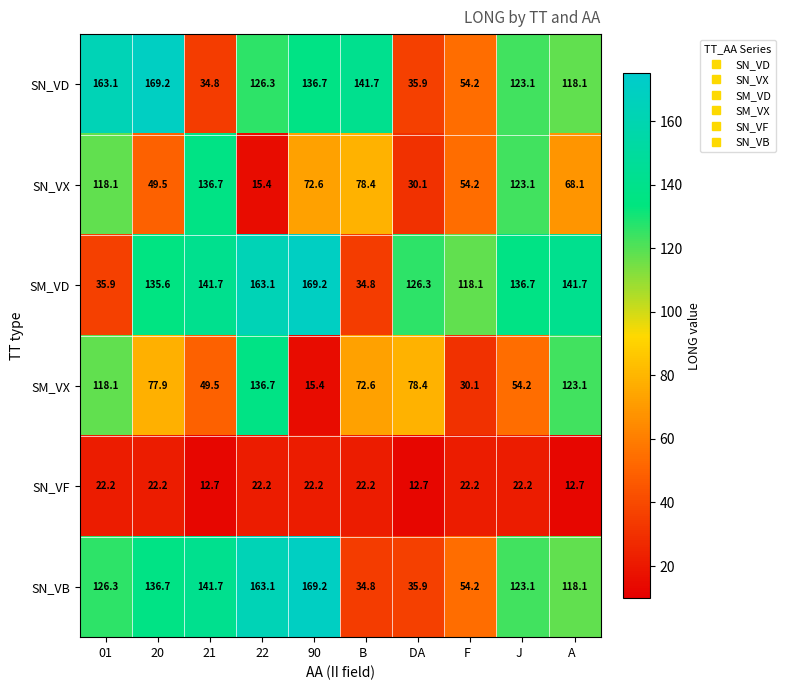

How many data points in SN_VD are less than 126?

5